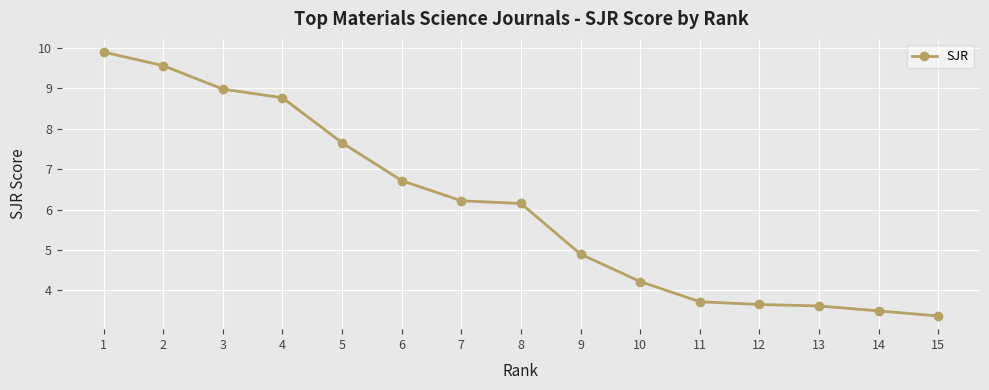

Is it true that the value at 6 is 6.7?

True